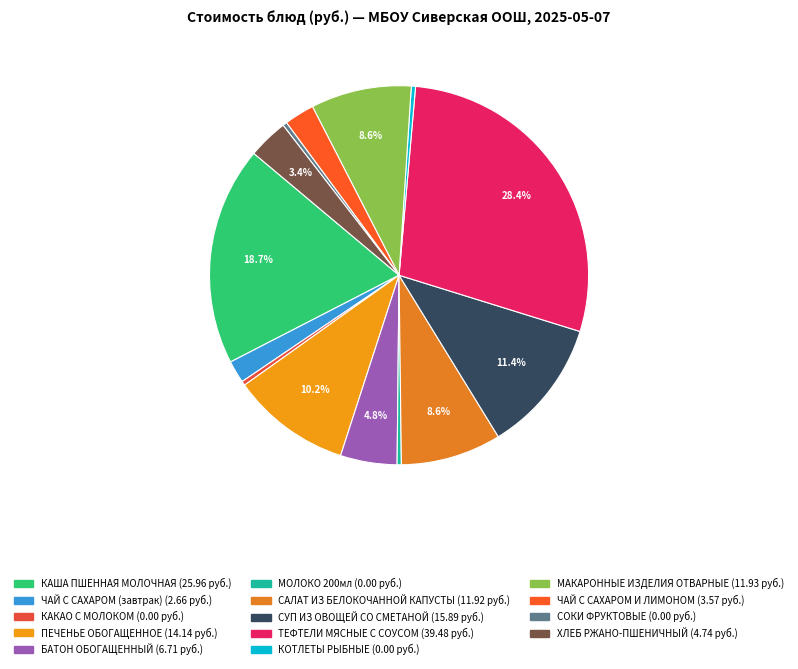

Between САЛАТ ИЗ БЕЛОКОЧАННОЙ КАПУСТЫ and ПЕЧЕНЬЕ ОБОГАЩЕННОЕ, which is larger?

ПЕЧЕНЬЕ ОБОГАЩЕННОЕ